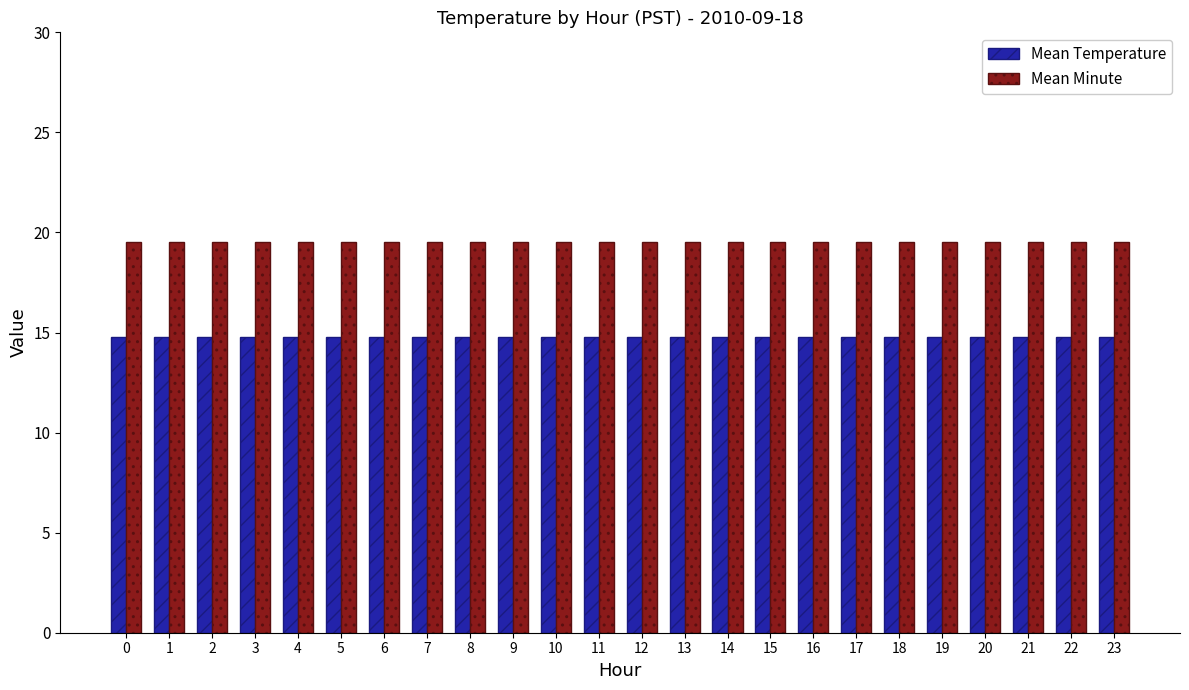

Which series has the largest total across all categories?

Mean Minute